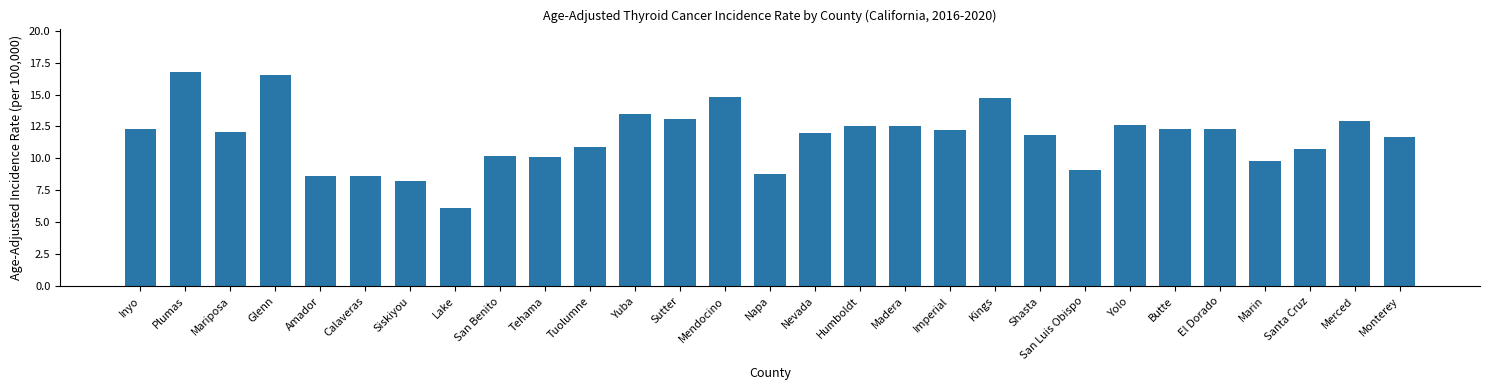

How many distinct data groups are displayed?

1